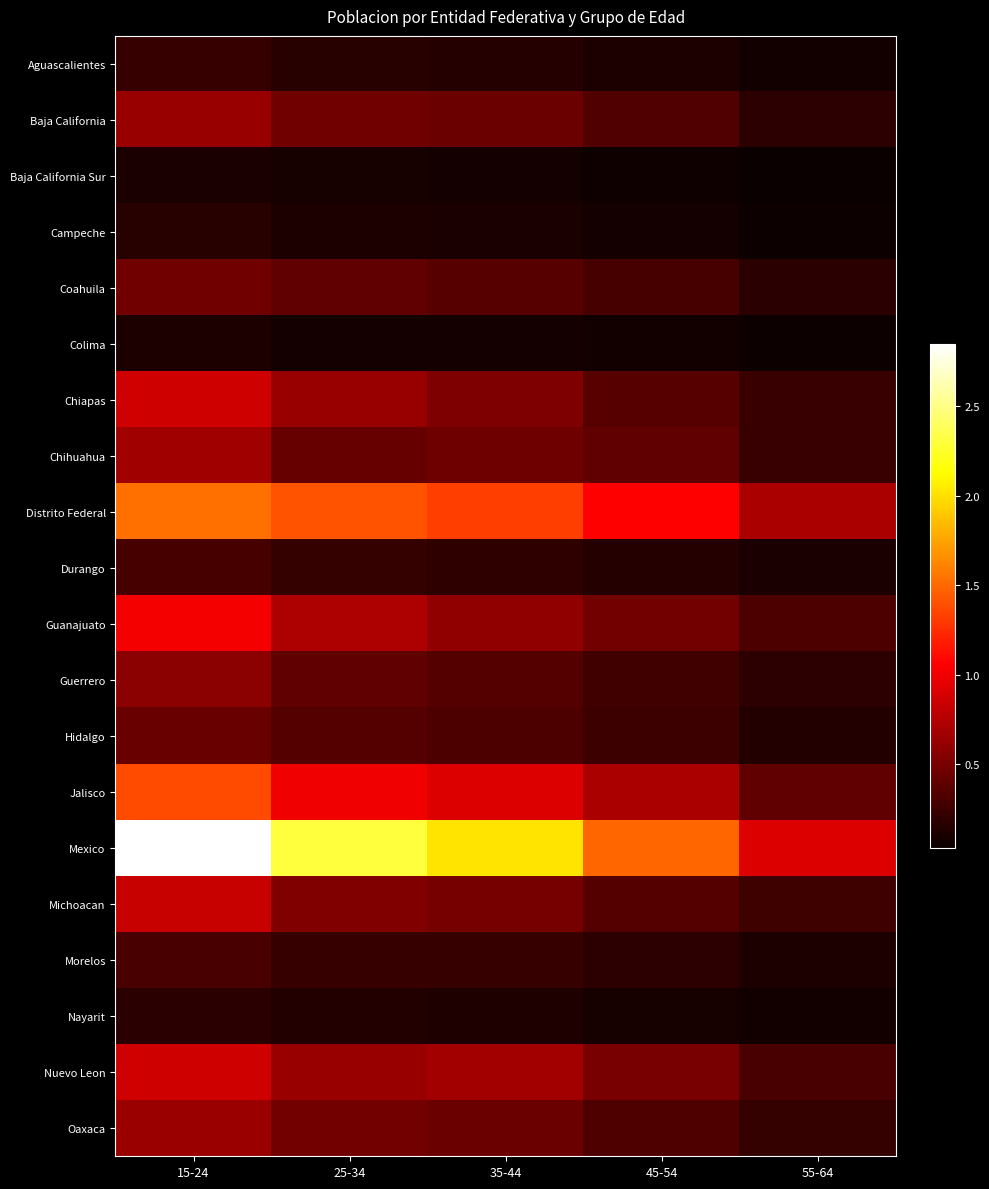

What is the minimum value shown in the chart?

32351